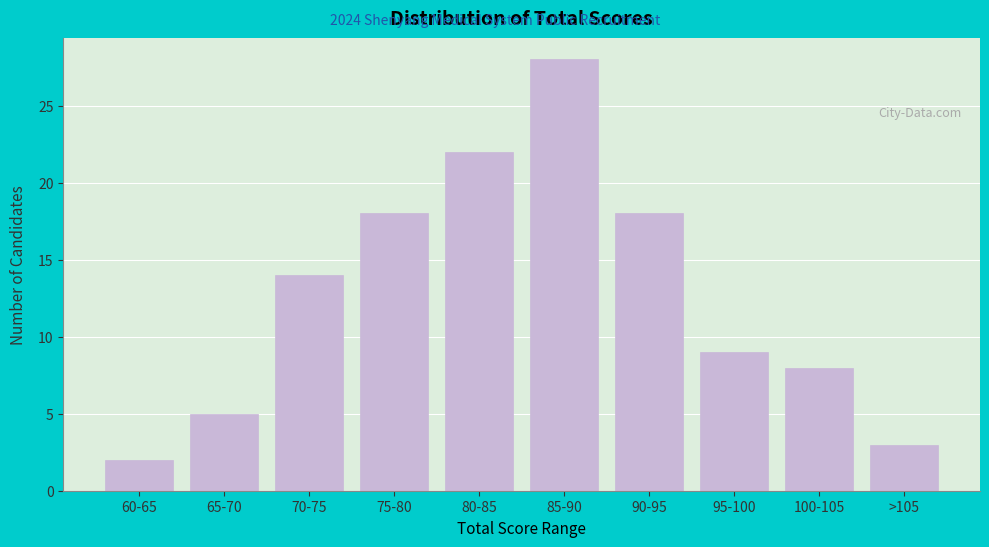

Reading right to left, extract all data points from this chart.

3	8	9	18	28	22	18	14	5	2